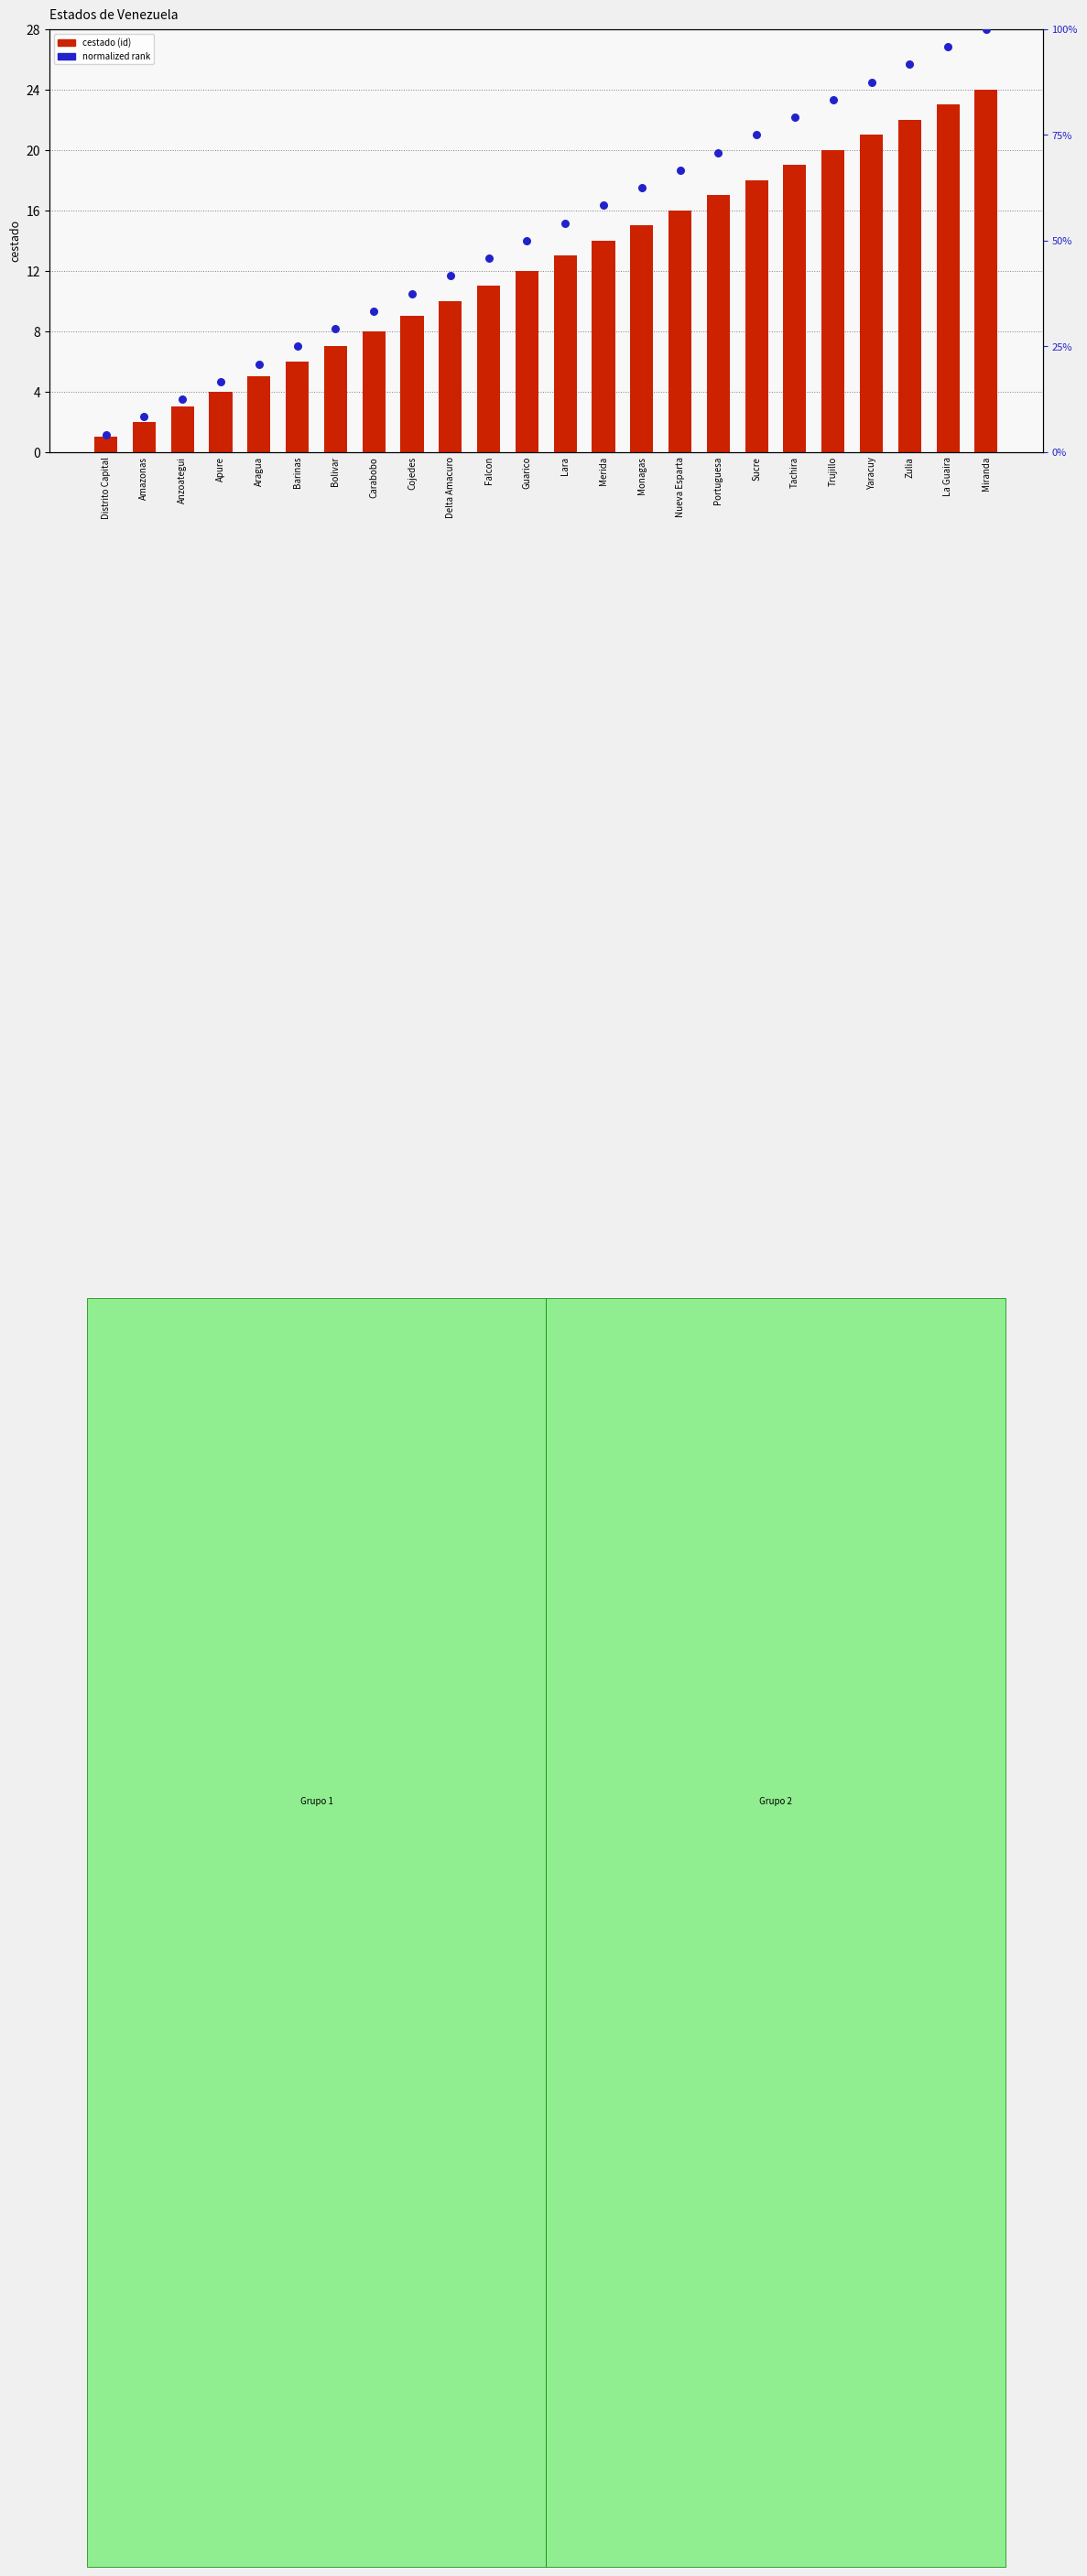

Which series reaches the minimum Y coordinate?

cestado (id)